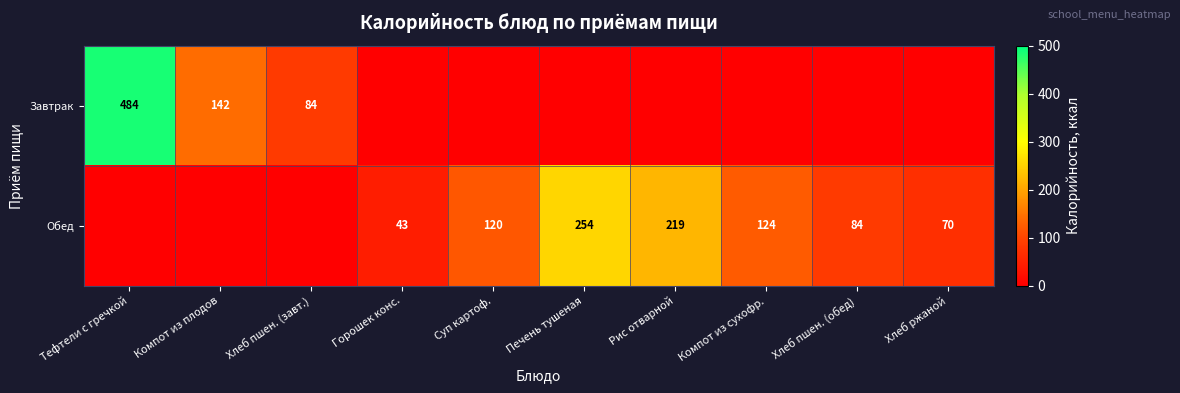

Is it true that Обед equals 168 at Компот из сухофр.?

False